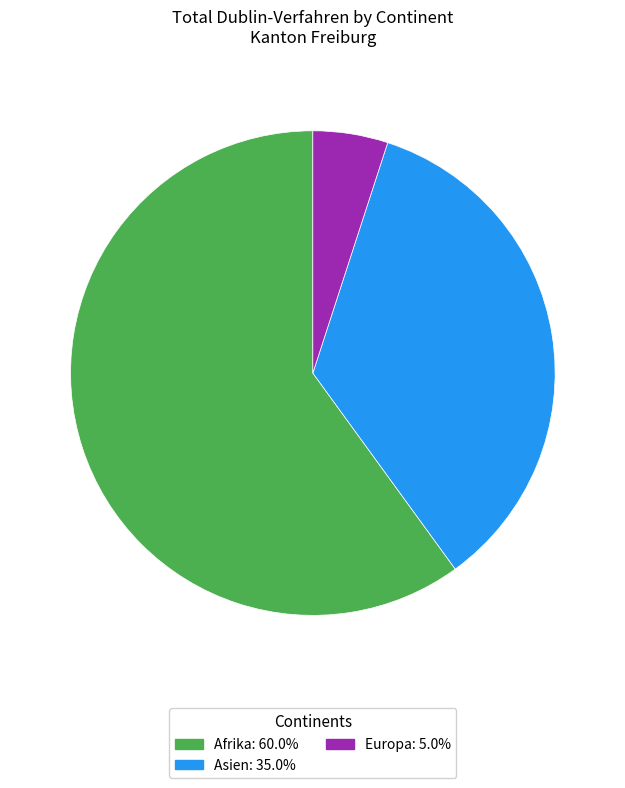

How many slices are in this pie chart?

3